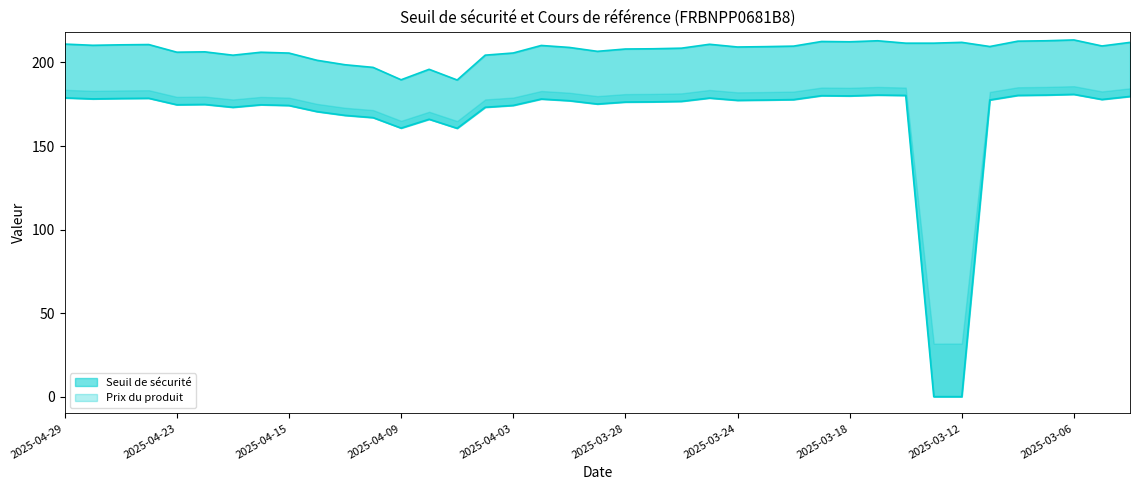

Which series has the widest spread of values?

Cours de référence